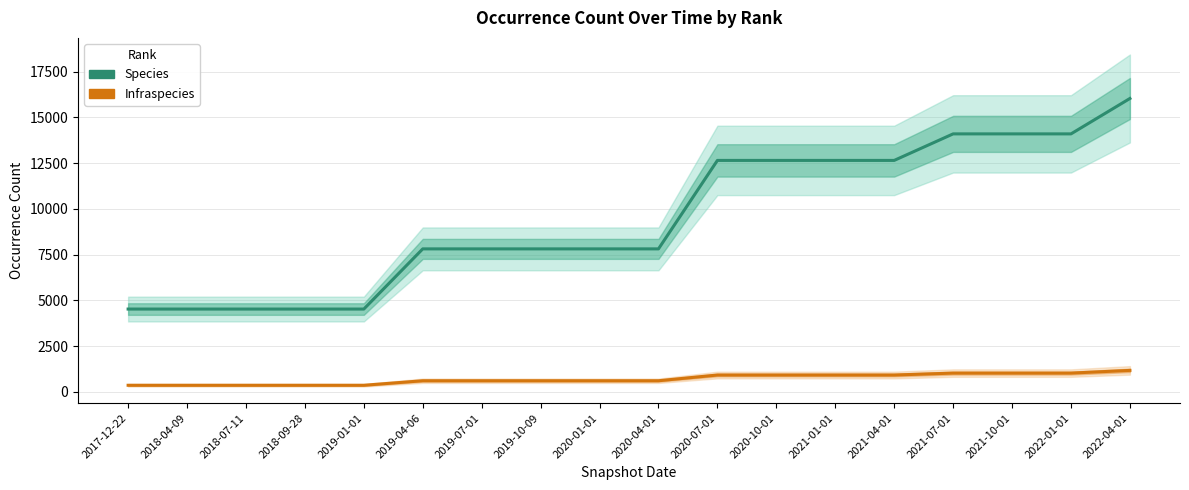

At 2020-04-01, list the series in order from smallest to largest.

Infraspecies, Species